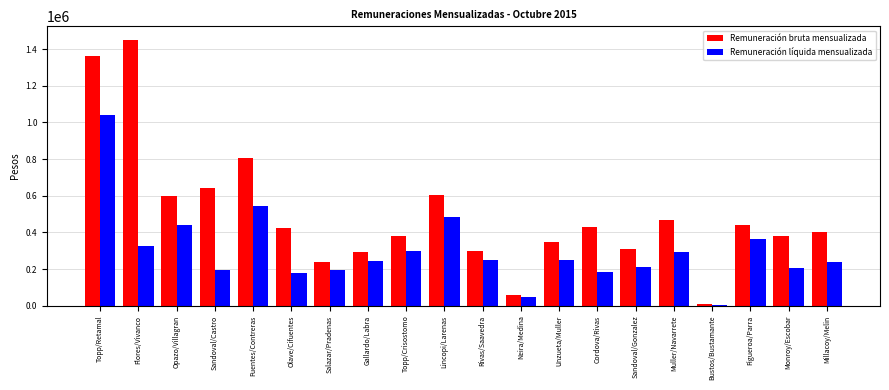

What is the label of the 12th bar from the right?

Topp/Crisostomo